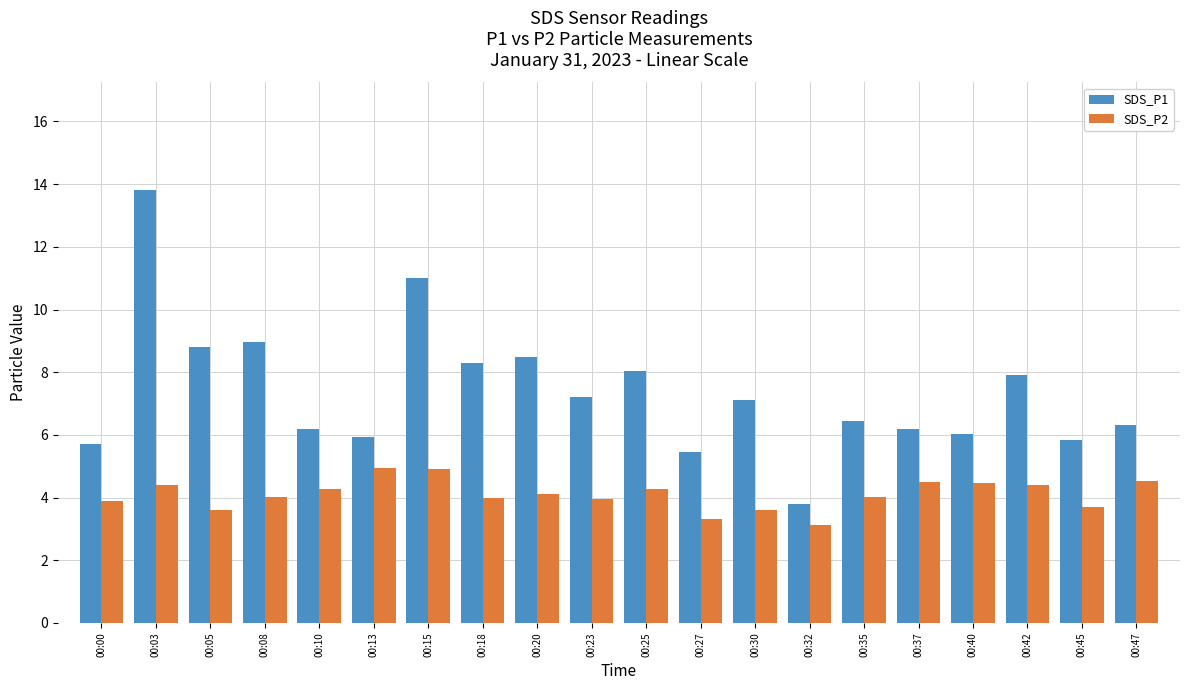

Reading right to left, extract all data points from this chart.

SDS_P1: 6.3	5.8	7.9	6.0	6.2	6.4	3.8	7.1	5.5	8.0	7.2	8.5	8.3	11.0	5.9	6.2	9.0	8.8	13.8	5.7
SDS_P2: 4.5	3.7	4.4	4.5	4.5	4.0	3.1	3.6	3.3	4.3	4.0	4.1	4.0	4.9	4.9	4.3	4.0	3.6	4.4	3.9